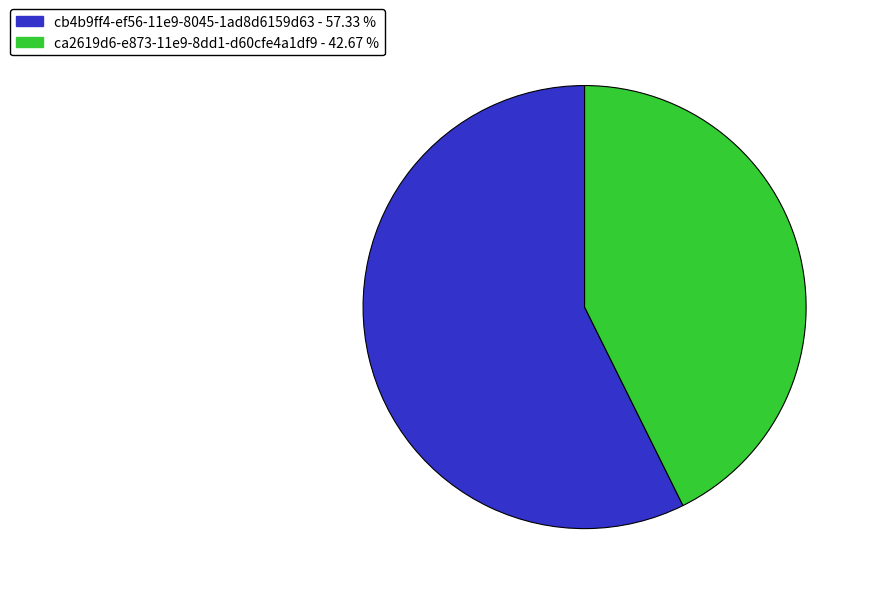

Approximately how many times larger is the value at ca2619d6-e873-11e9-8dd1-d60cfe4a1df9 compared to cb4b9ff4-ef56-11e9-8045-1ad8d6159d63?

0.7